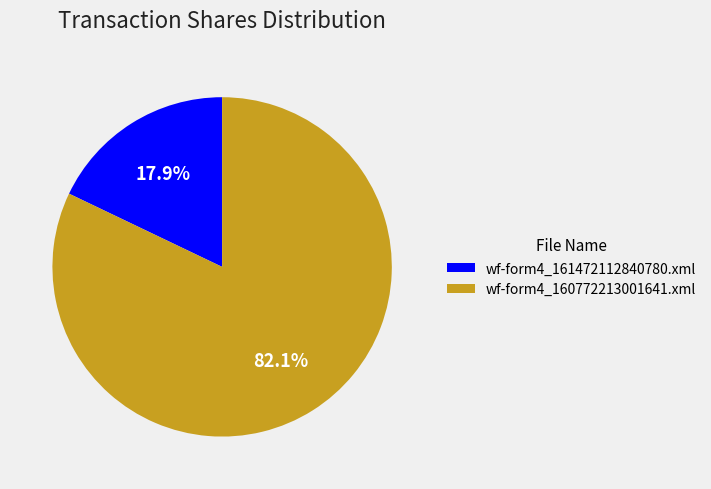

Which has a higher value, wf-form4_161472112840780.xml or wf-form4_160772213001641.xml?

wf-form4_160772213001641.xml